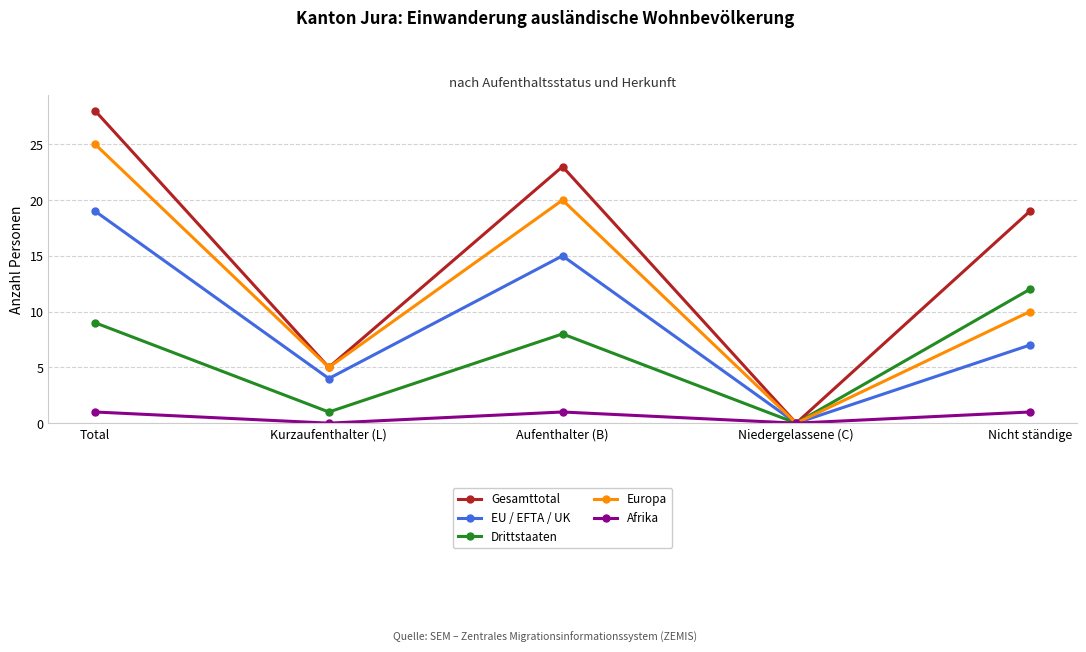

Between Total and Nicht ständige, which series saw the biggest shift?

Europa